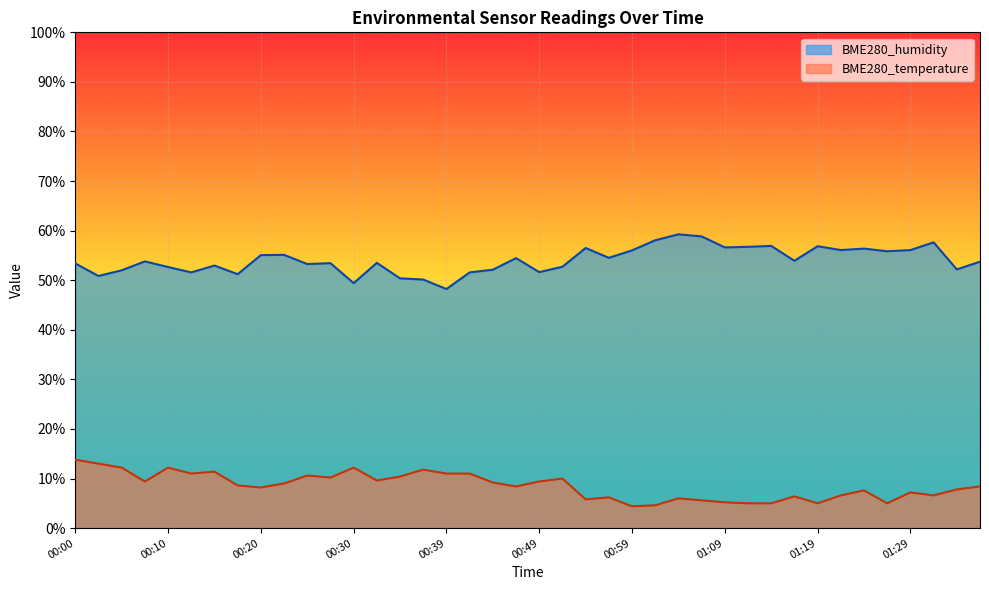

List the series in order of their peak value, lowest first.

BME280_temperature, BME280_humidity